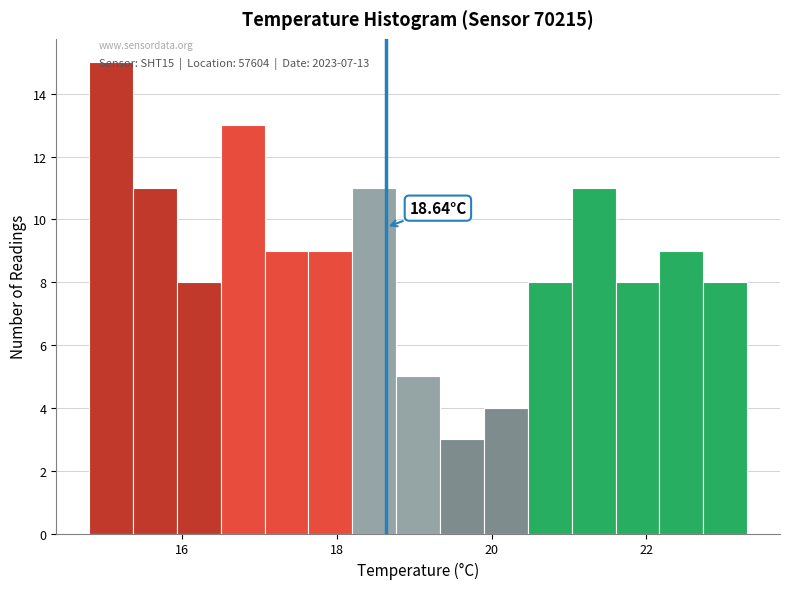

Around what value on the x-axis is the tallest bar? Give the approximate position of its centre, as read against the axis.

15.0